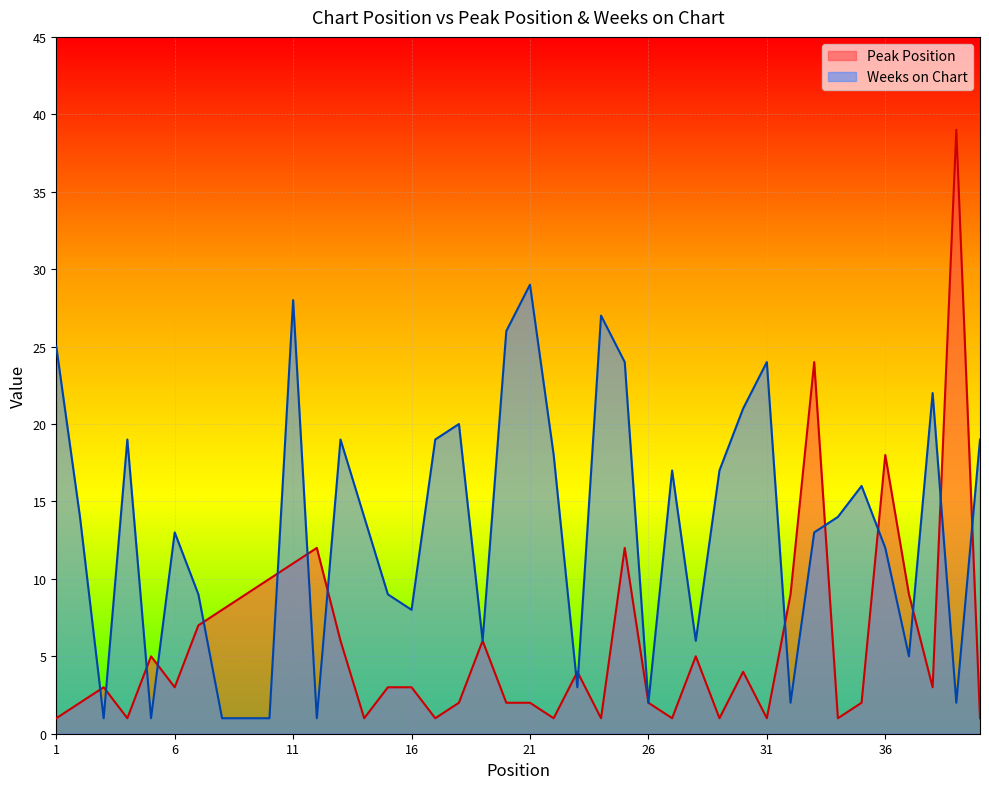

Between 2 and 35, which series saw the biggest shift?

Weeks on Chart